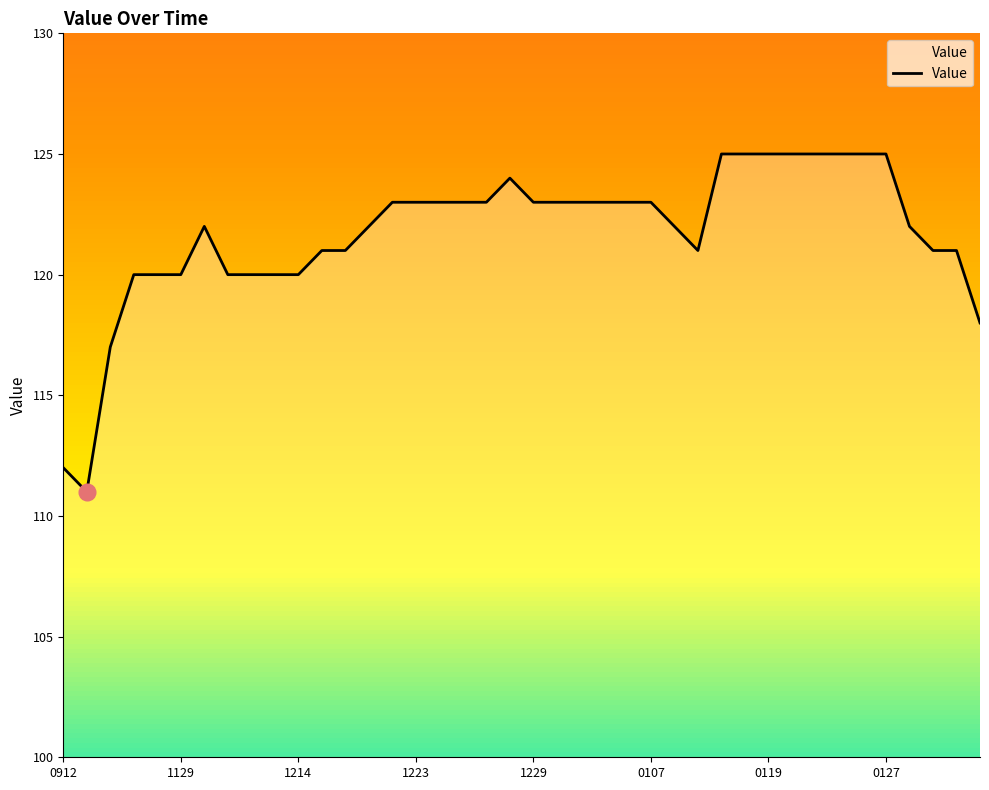

What is the maximum value shown in the chart?

125